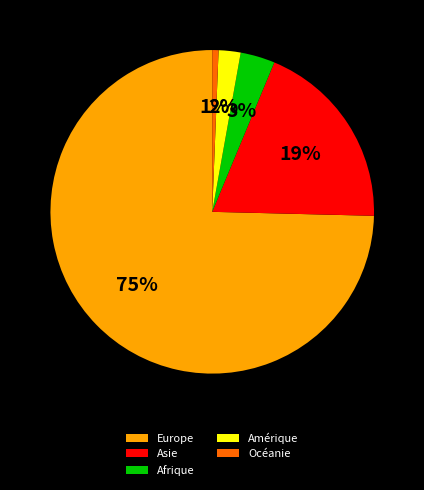

To the nearest percent, what percentage of the pie is Océanie?

1%